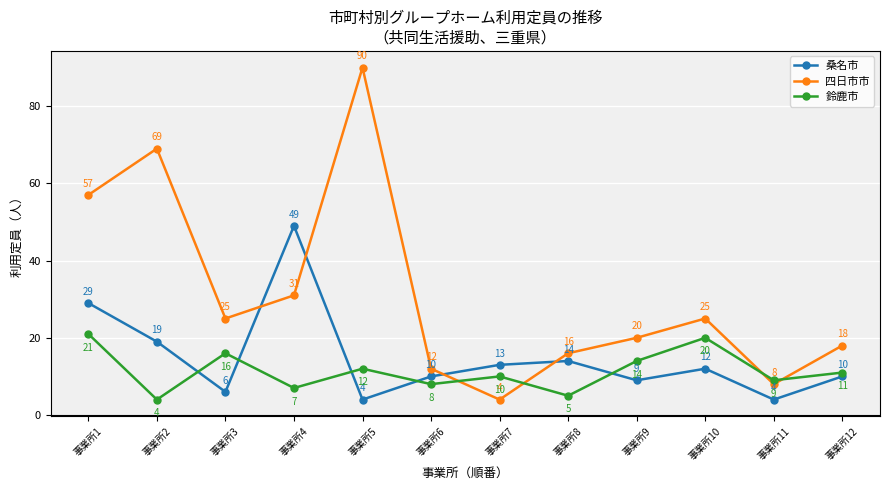

True or false: 四日市市 has a value of 16 at 事業所8.

True